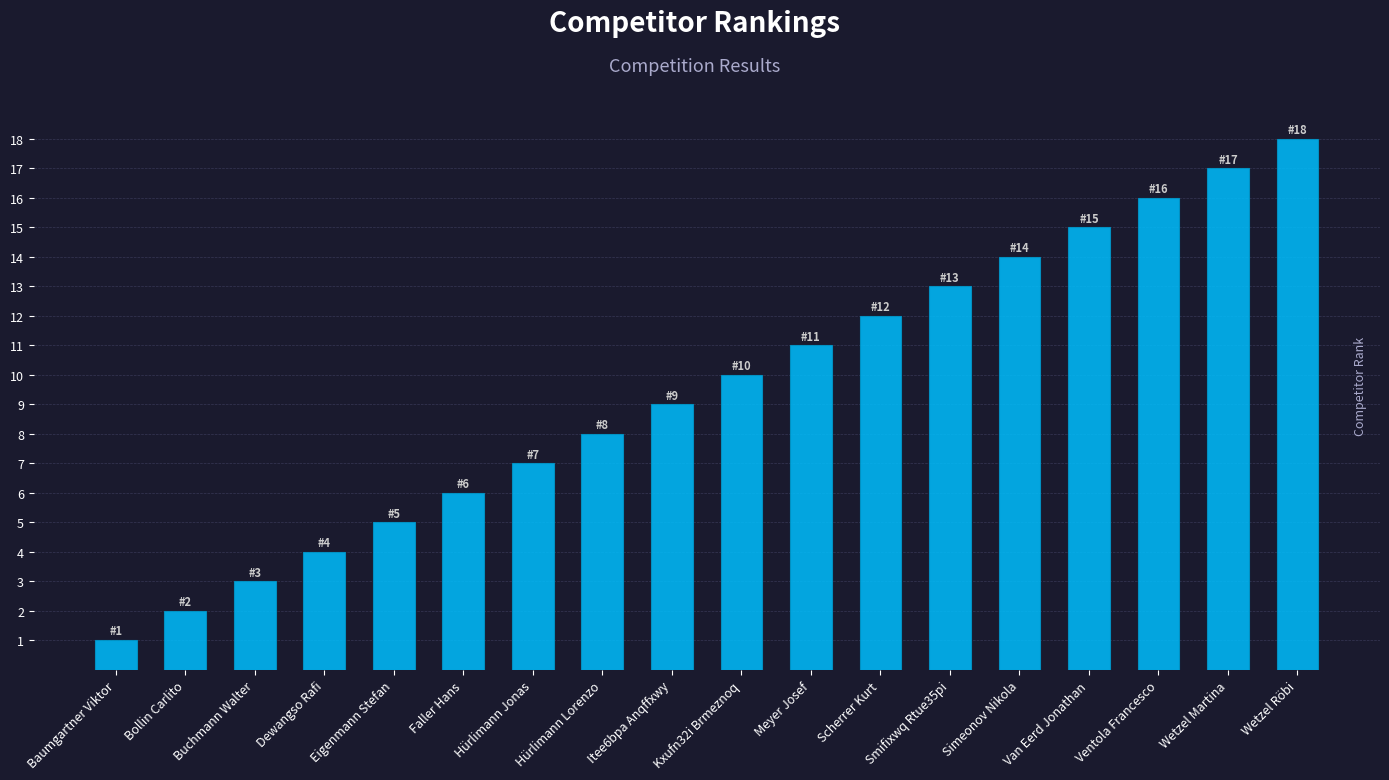

Are the bars horizontal?

No